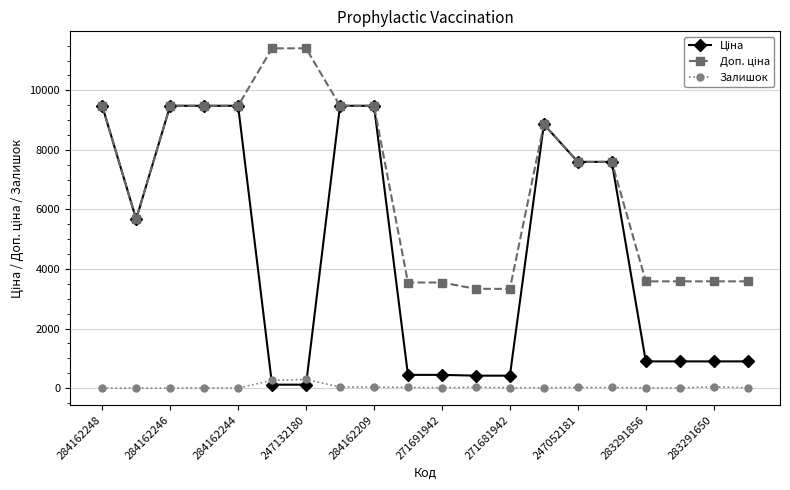

True or false: Залишок has more than 0 interior local peaks.

True